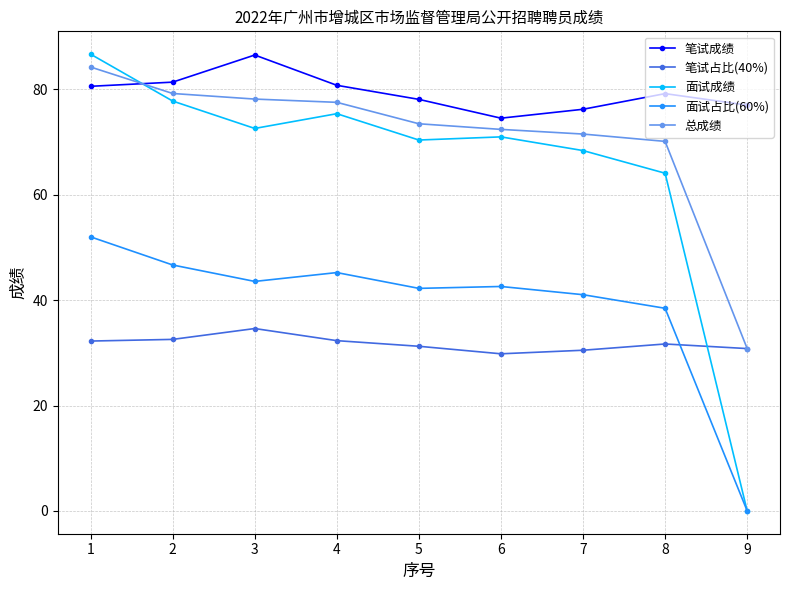

True or false: 笔试占比(40%) and 笔试成绩 intersect in this chart.

False